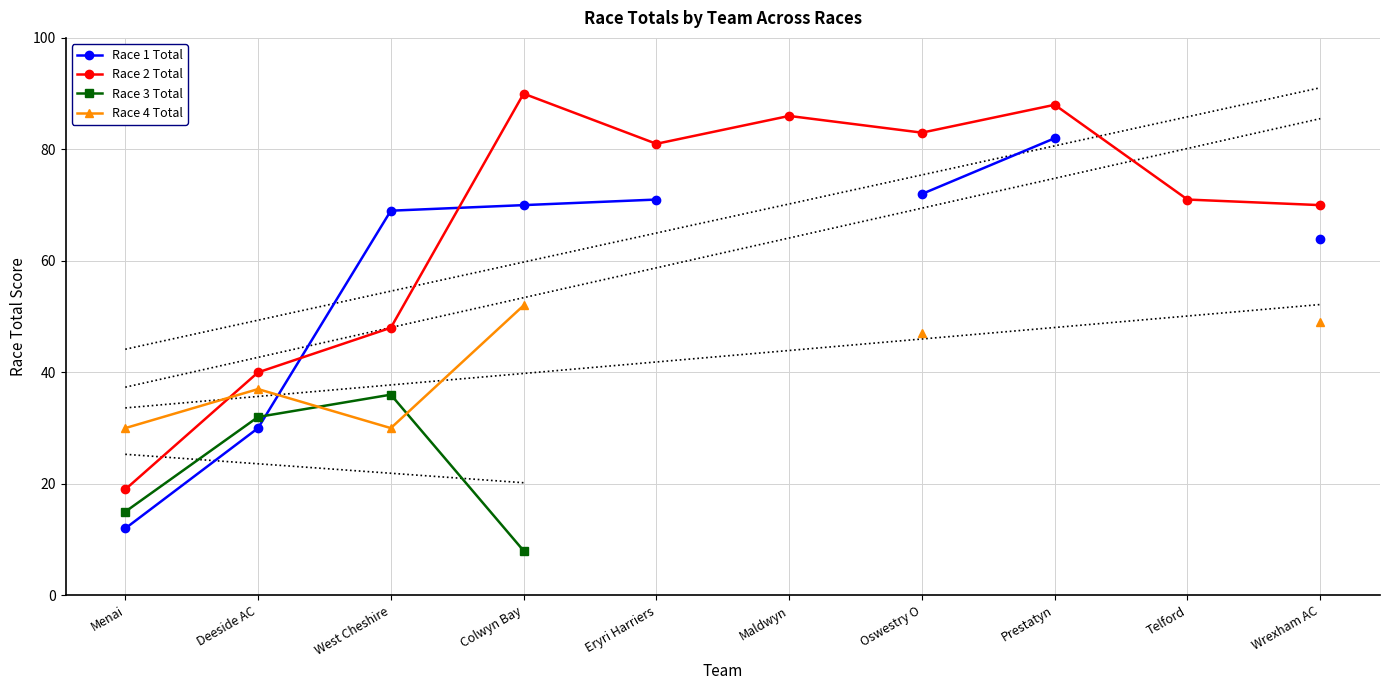

How many categories are shown in the chart?

10